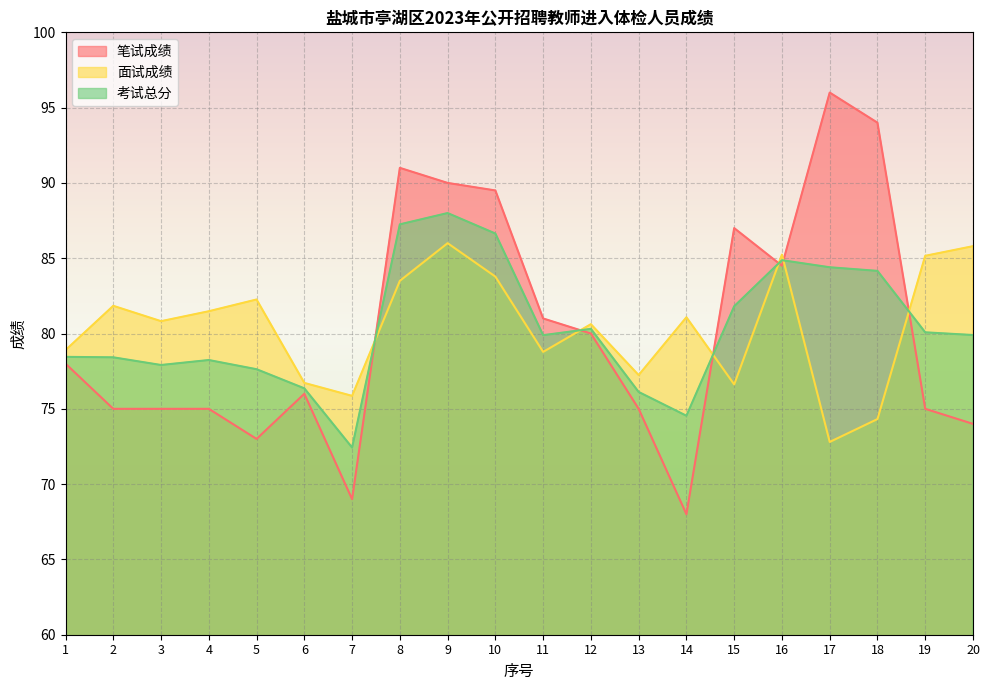

Which has a higher value, 8 or 1?

8